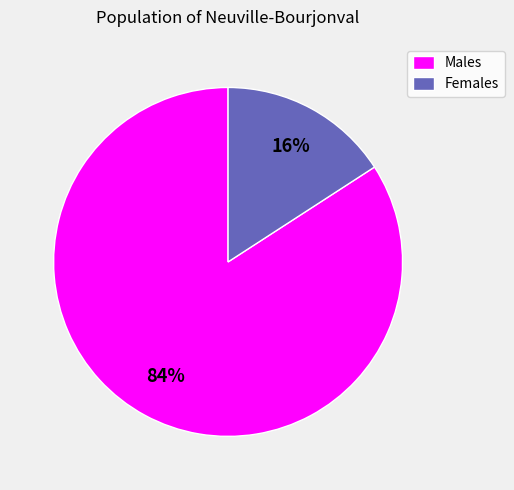

The Females slice represents 22% of the pie. True or false?

False